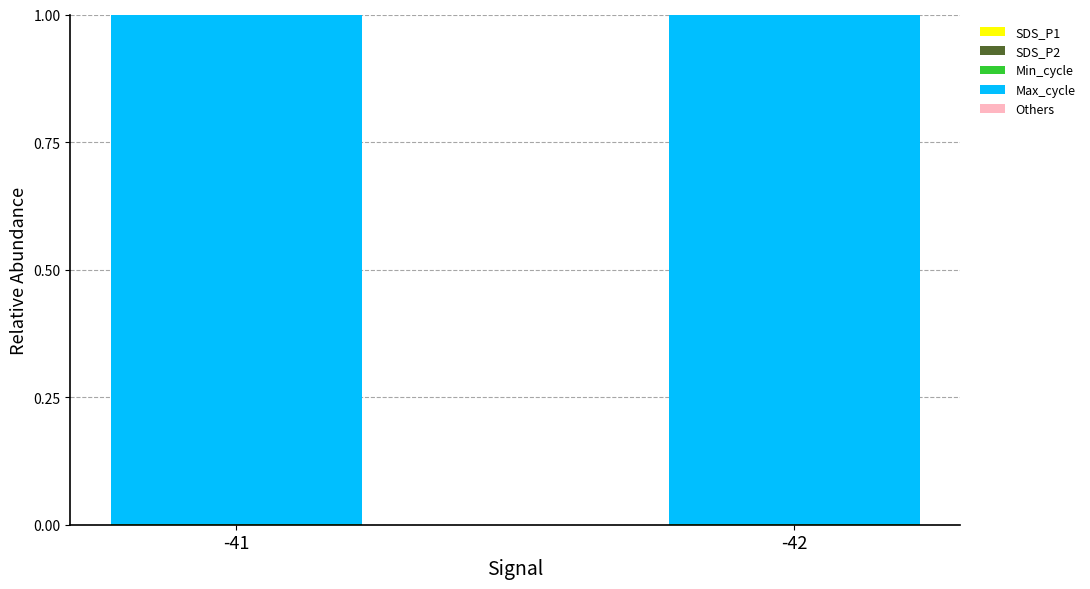

Are the bars horizontal?

No